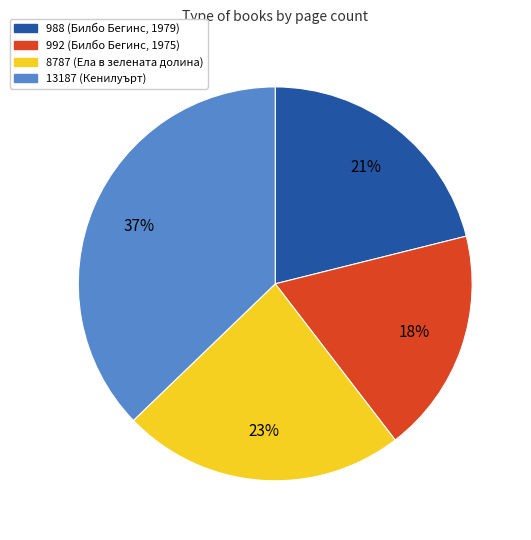

To the nearest percent, what is the difference between the 13187 and 988 slice percentages?

16%